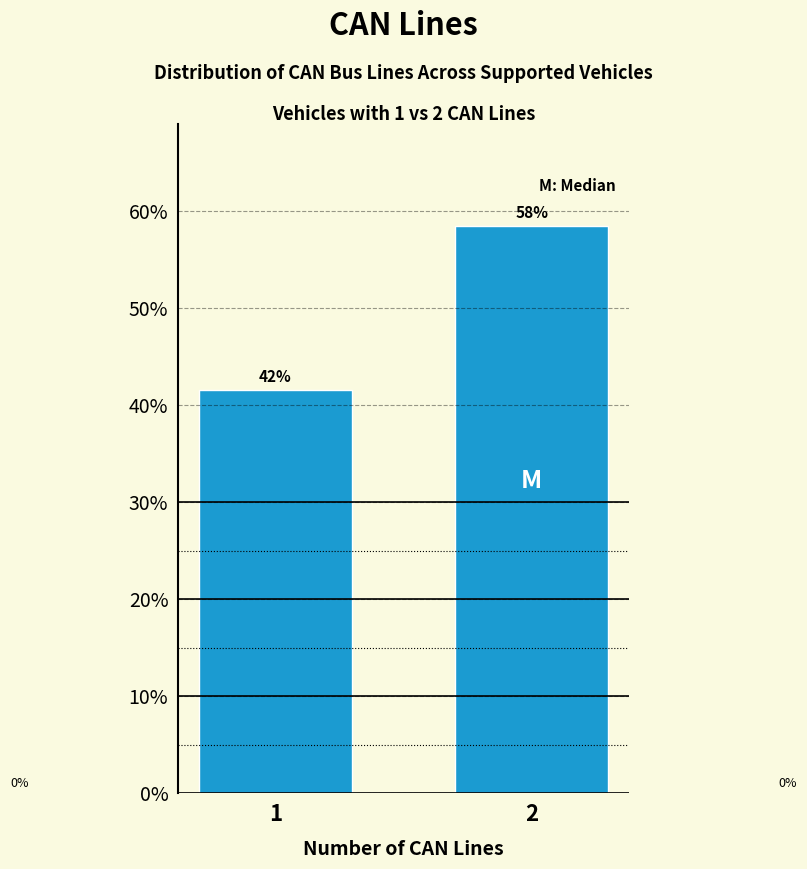

Does the chart contain any negative values?

No